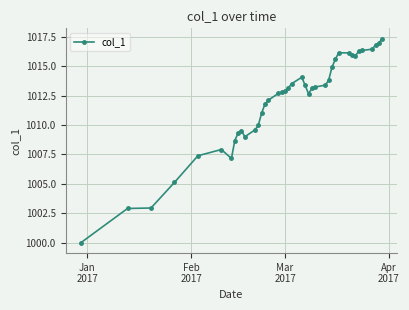

What is the average value?

1011.9